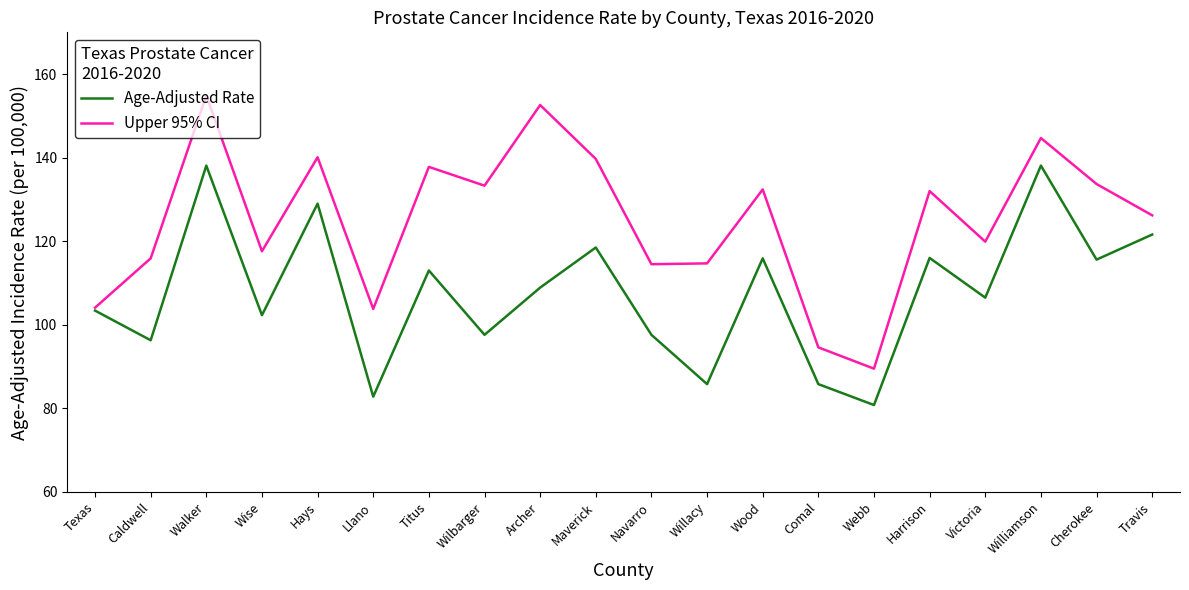

Is this an area chart (filled region under the line)?

No